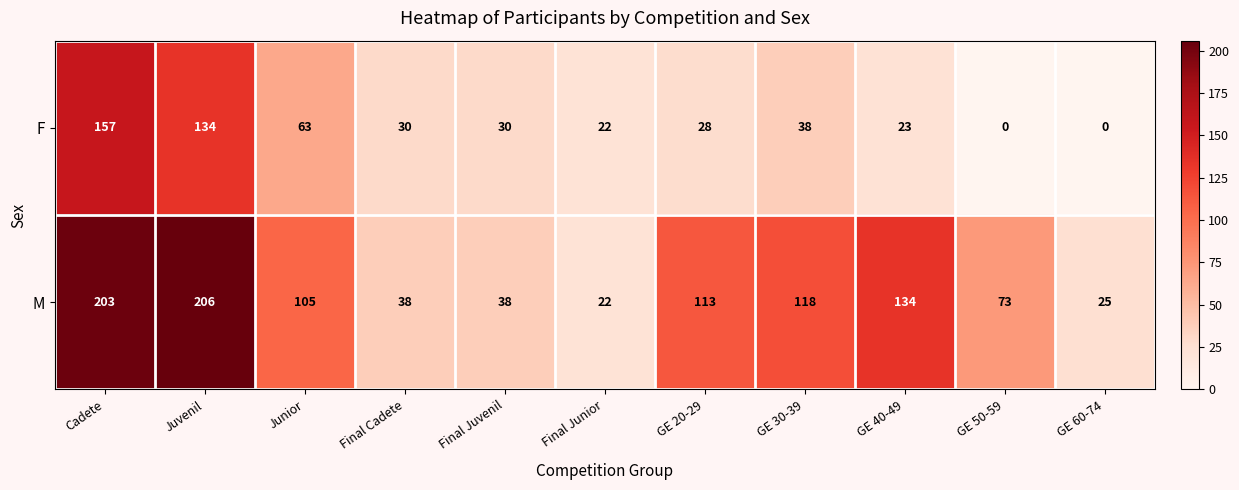

What is the difference between the maximum and minimum values in the F series?

157